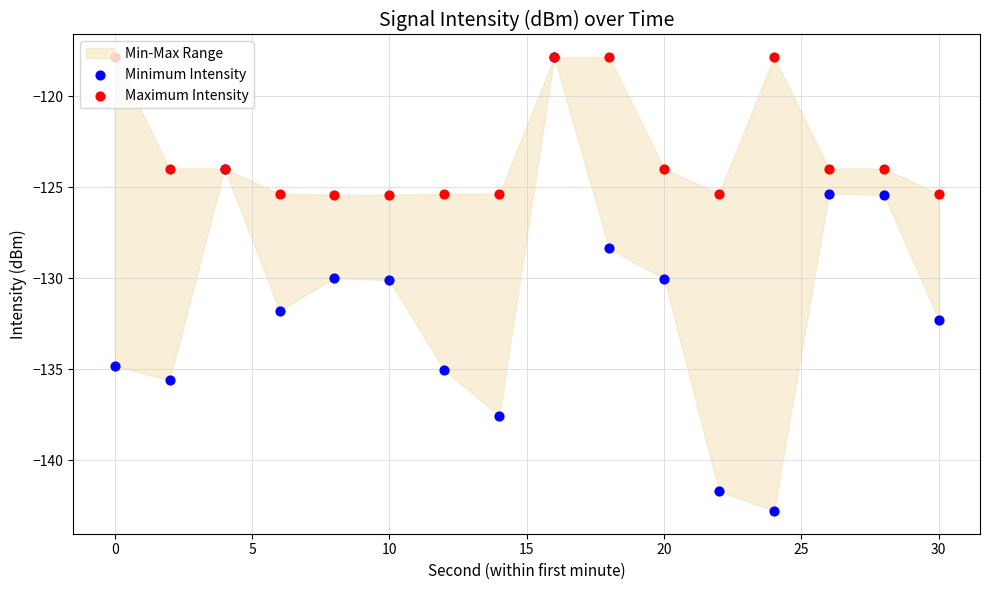

Which series contains the lowest Y value?

Minimum Intensity